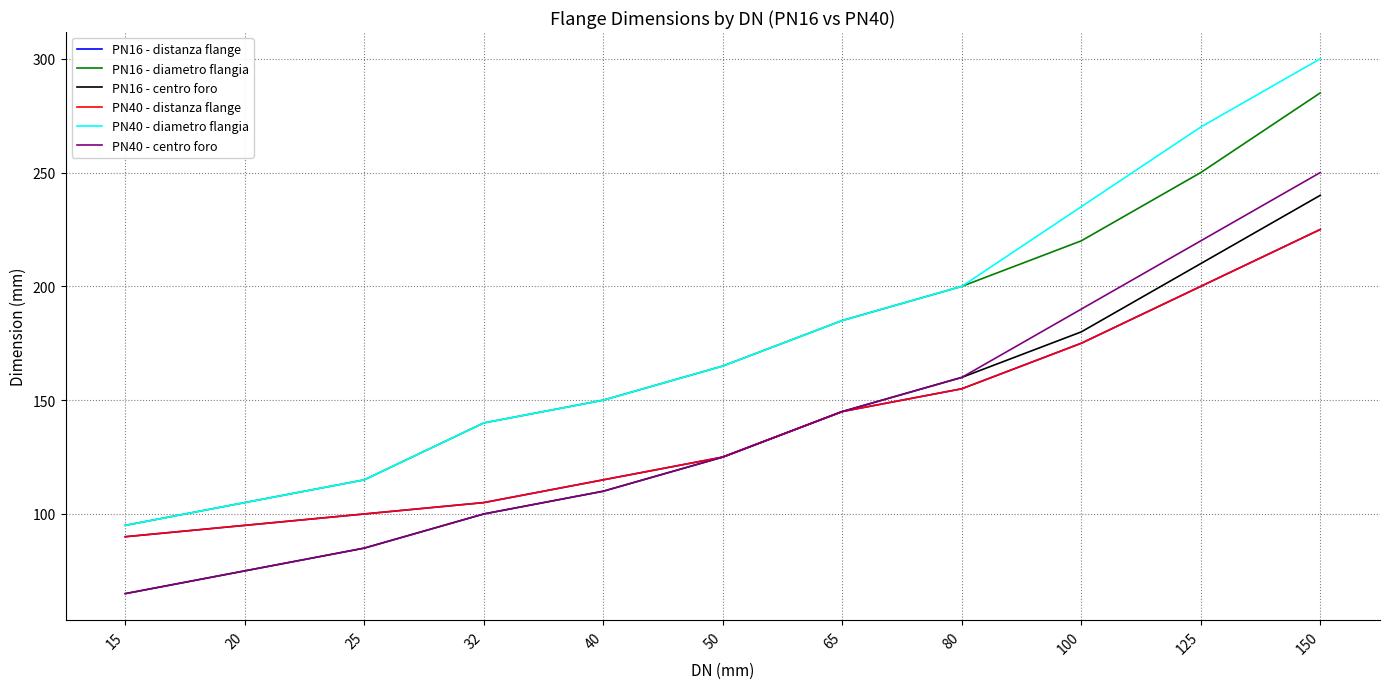

Read the PN40 - diametro flangia value at 125.

270